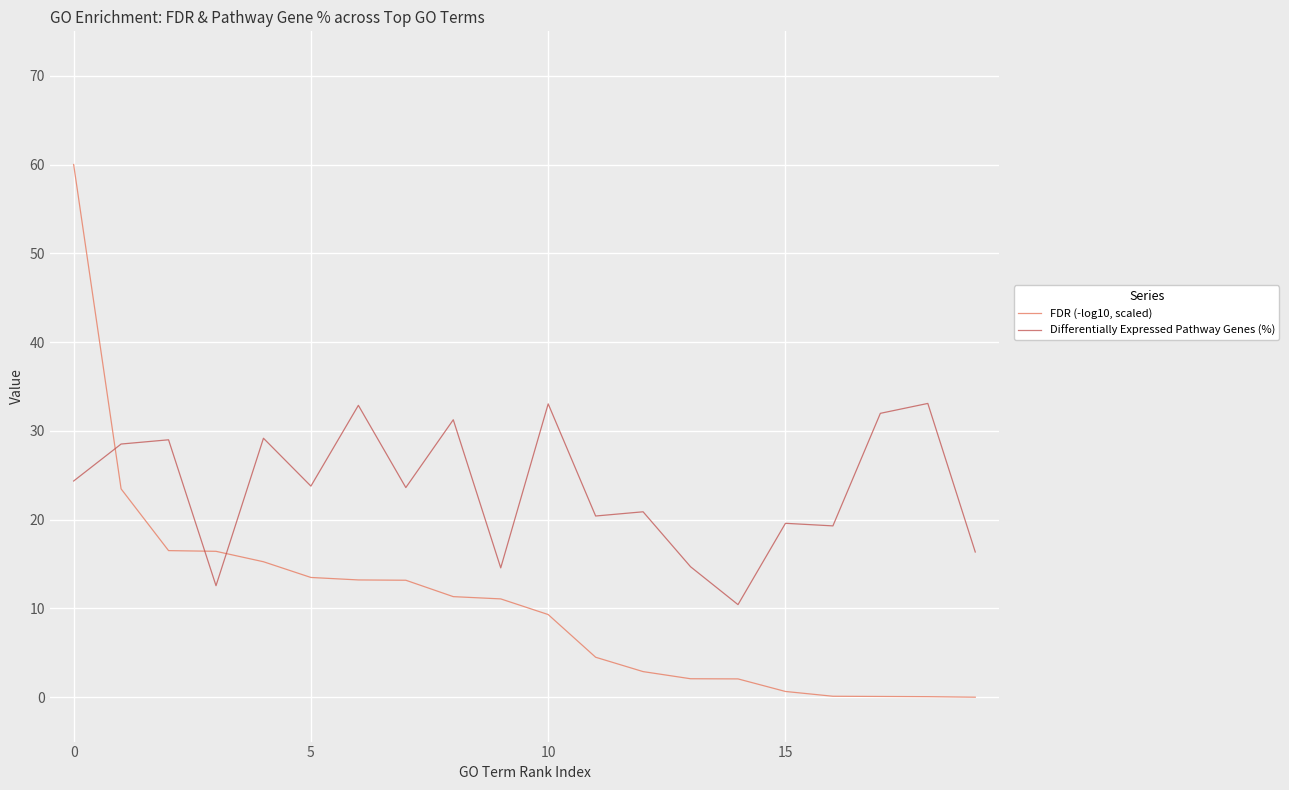

Which series has the largest range (max minus min)?

FDR (-log10, scaled)